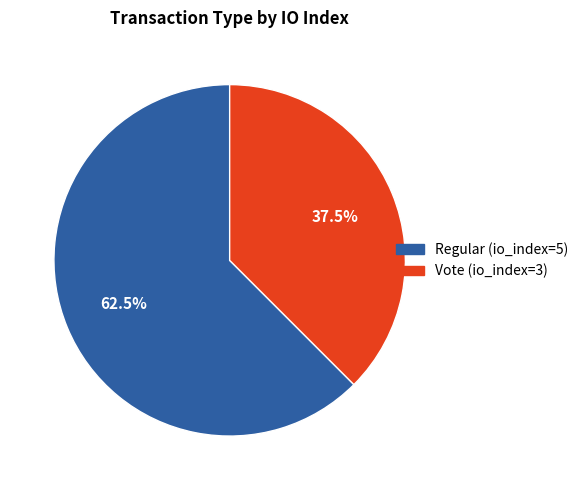

What is the largest slice in the pie chart?

Regular (io_index=5)